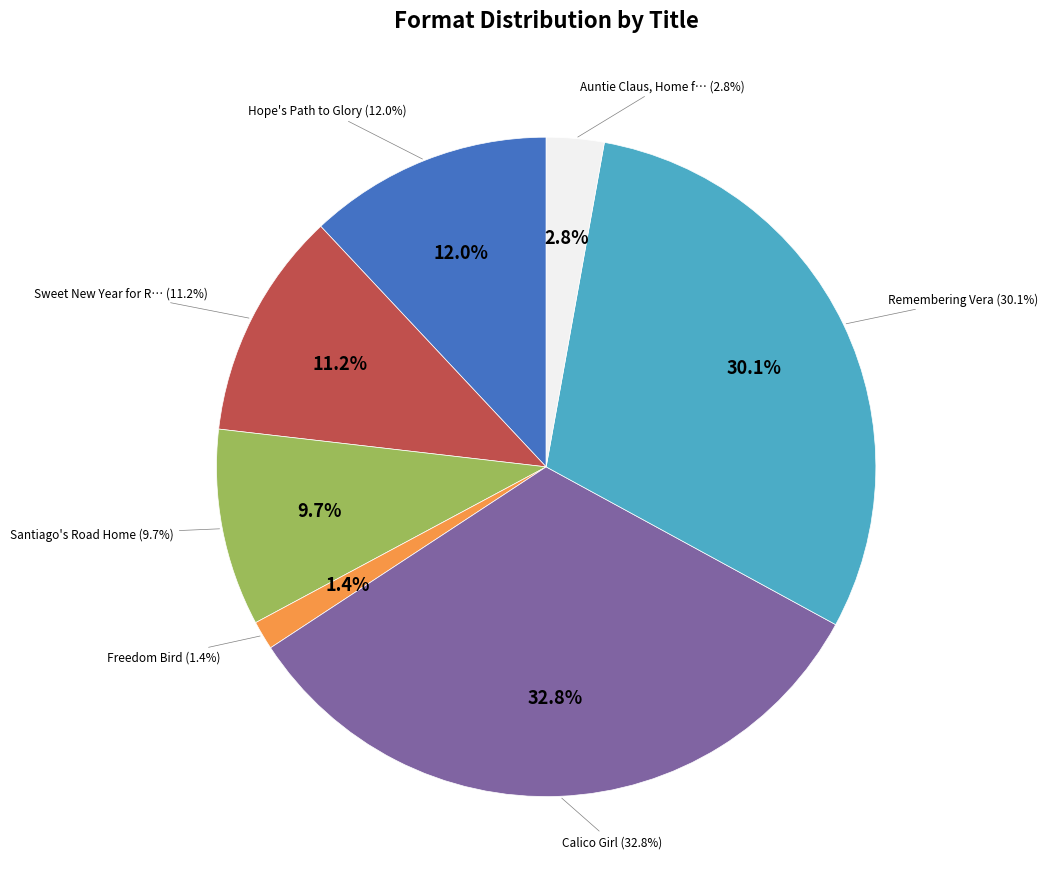

Rank the categories by value from highest to lowest.

Calico Girl, Remembering Vera, Hope's Path to Glory, Sweet New Year for Ren, Santiago's Road Home, Auntie Claus, Home for the Holidays, Freedom Bird